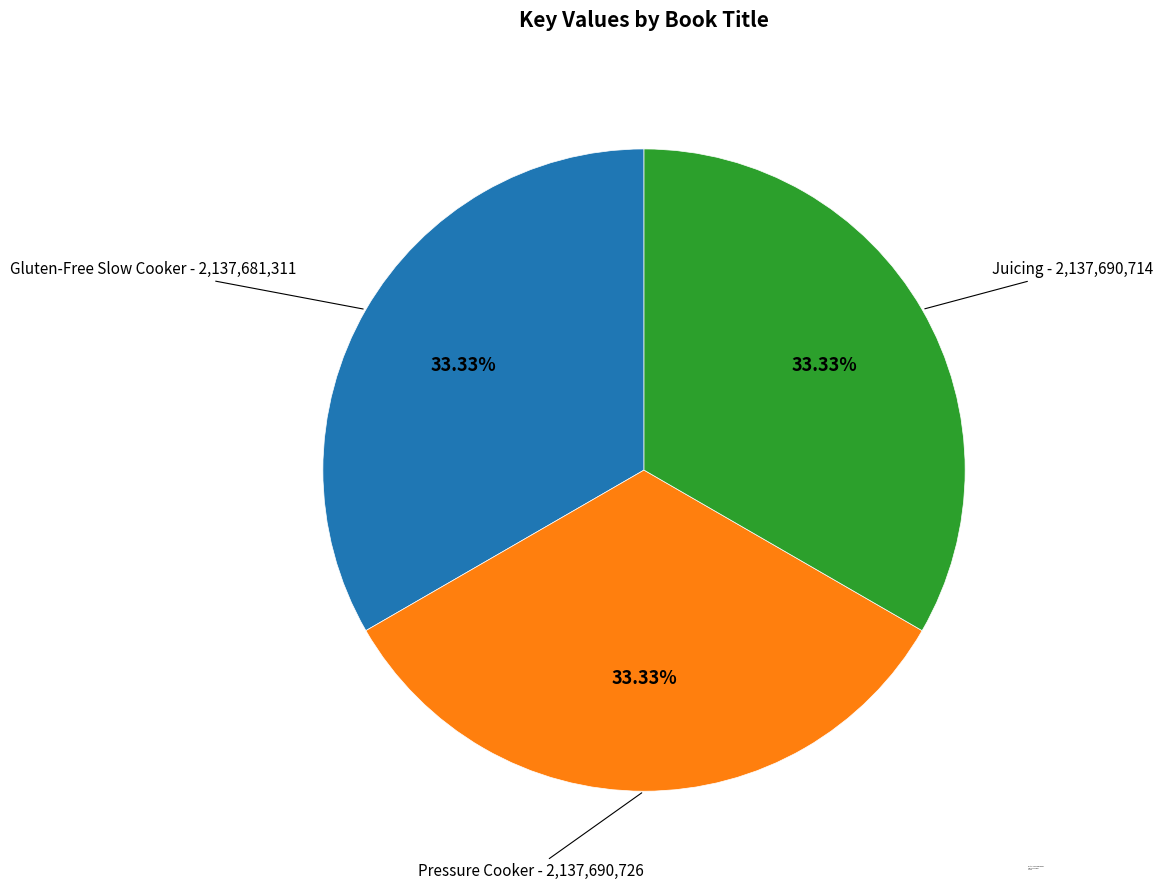

Is it true that Juicing is 33% of the pie?

True